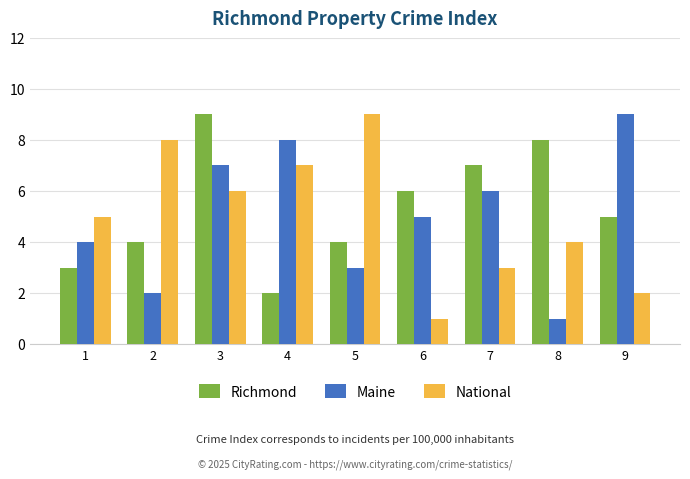

Reading left to right, what are all the values shown in this chart?

Richmond: 1=3	2=4	3=9	4=2	5=4	6=6	7=7	8=8	9=5
Maine: 1=4	2=2	3=7	4=8	5=3	6=5	7=6	8=1	9=9
National: 1=5	2=8	3=6	4=7	5=9	6=1	7=3	8=4	9=2